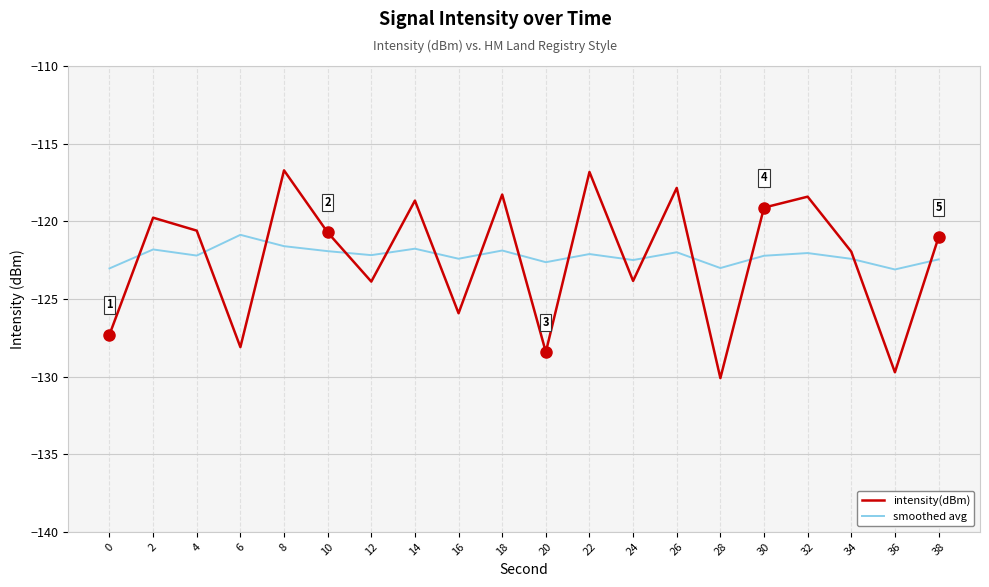

How many interior local peaks does the smoothed avg series have?

7